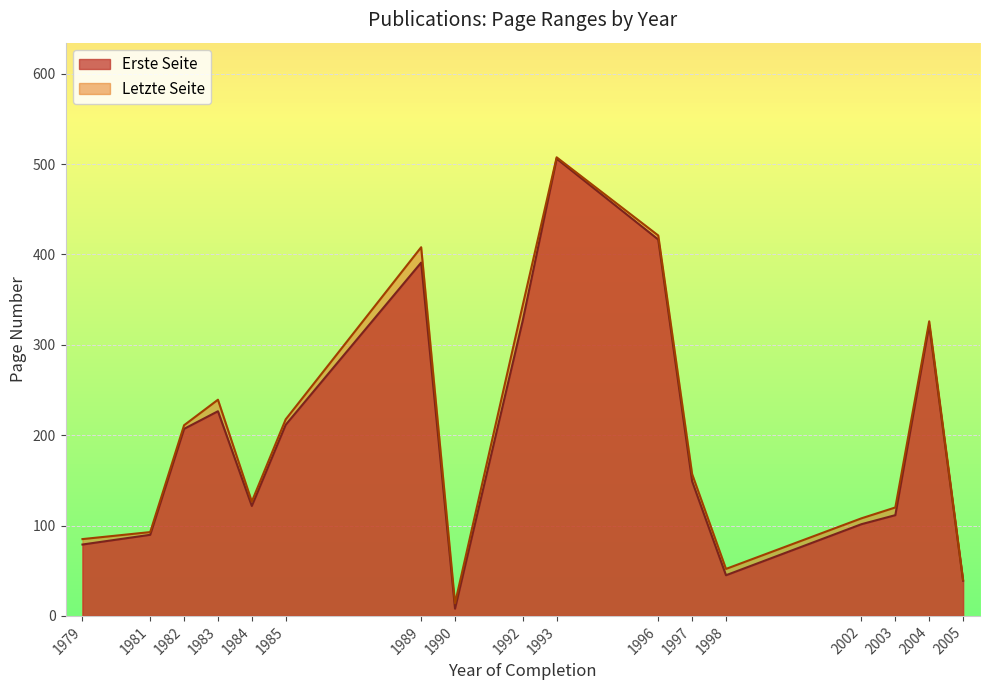

At 1983, list the series in order from smallest to largest.

Erste Seite, Letzte Seite